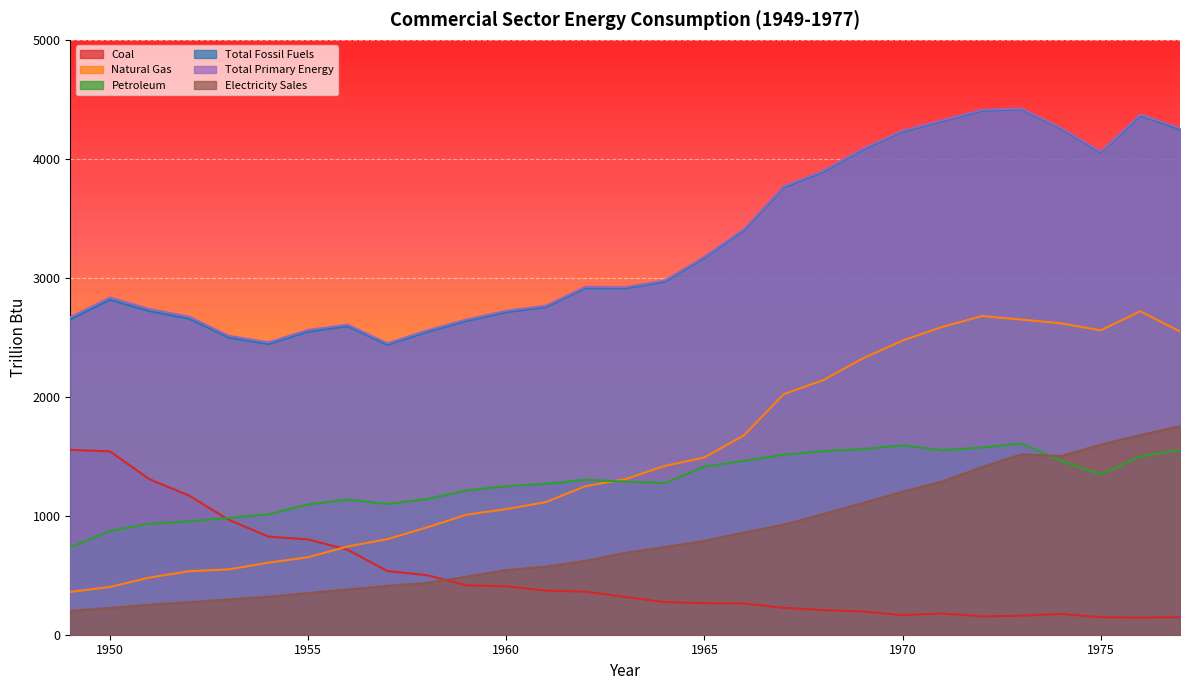

List the series in order of their peak value, lowest first.

Coal, Petroleum, Electricity Sales, Natural Gas, Total Fossil Fuels, Total Primary Energy